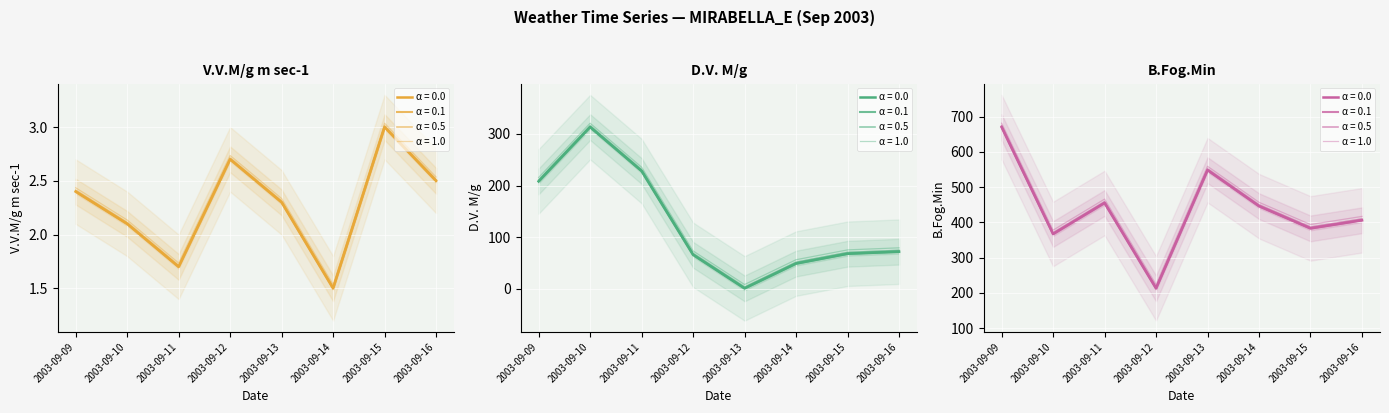

Reading left to right, extract all data points from this chart.

V.V.M/g m sec-1: 2003-09-09=2.4	2003-09-10=2.1	2003-09-11=1.7	2003-09-12=2.7	2003-09-13=2.3	2003-09-14=1.5	2003-09-15=3.0	2003-09-16=2.5
D.V. M/g: 2003-09-09=208.0	2003-09-10=313.0	2003-09-11=228.0	2003-09-12=66.0	2003-09-13=1.0	2003-09-14=49.0	2003-09-15=68.0	2003-09-16=72.0
B.Fog.Min: 2003-09-09=670.0	2003-09-10=367.0	2003-09-11=455.0	2003-09-12=213.0	2003-09-13=548.0	2003-09-14=446.0	2003-09-15=383.0	2003-09-16=406.0